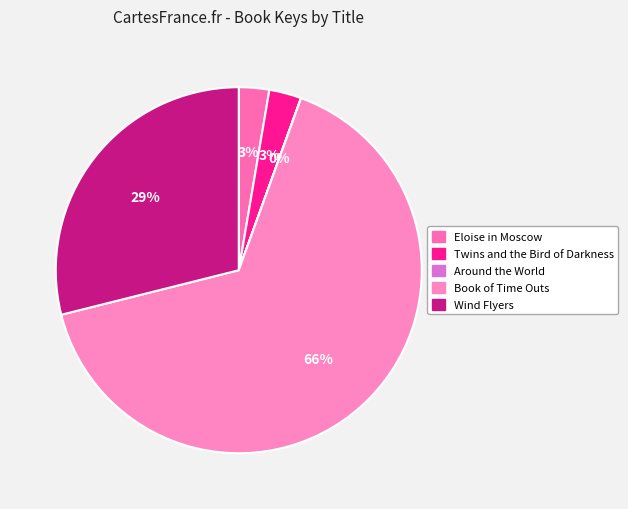

The Around the World slice represents 1% of the pie. True or false?

False